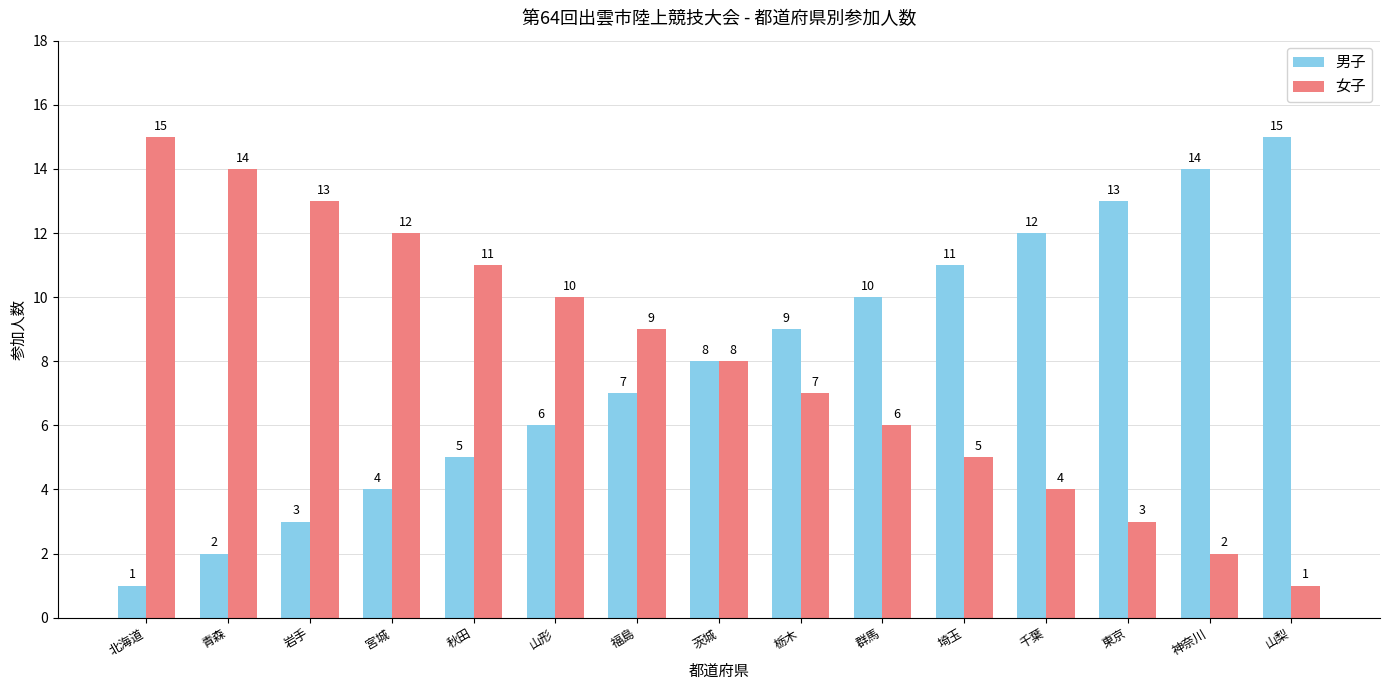

What is the value of the 女子 bar at the 7th from the left?

9